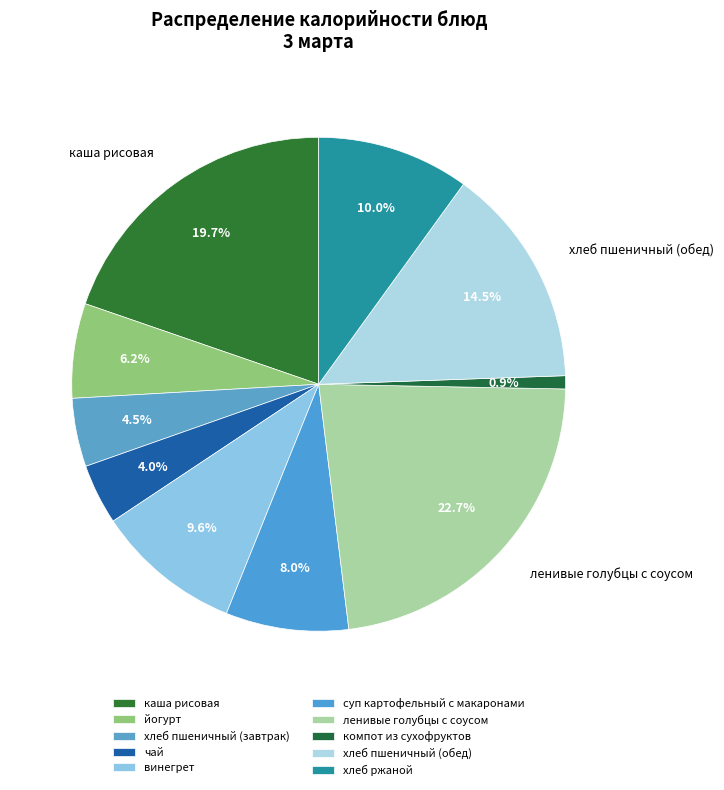

How many slices are in this pie chart?

10